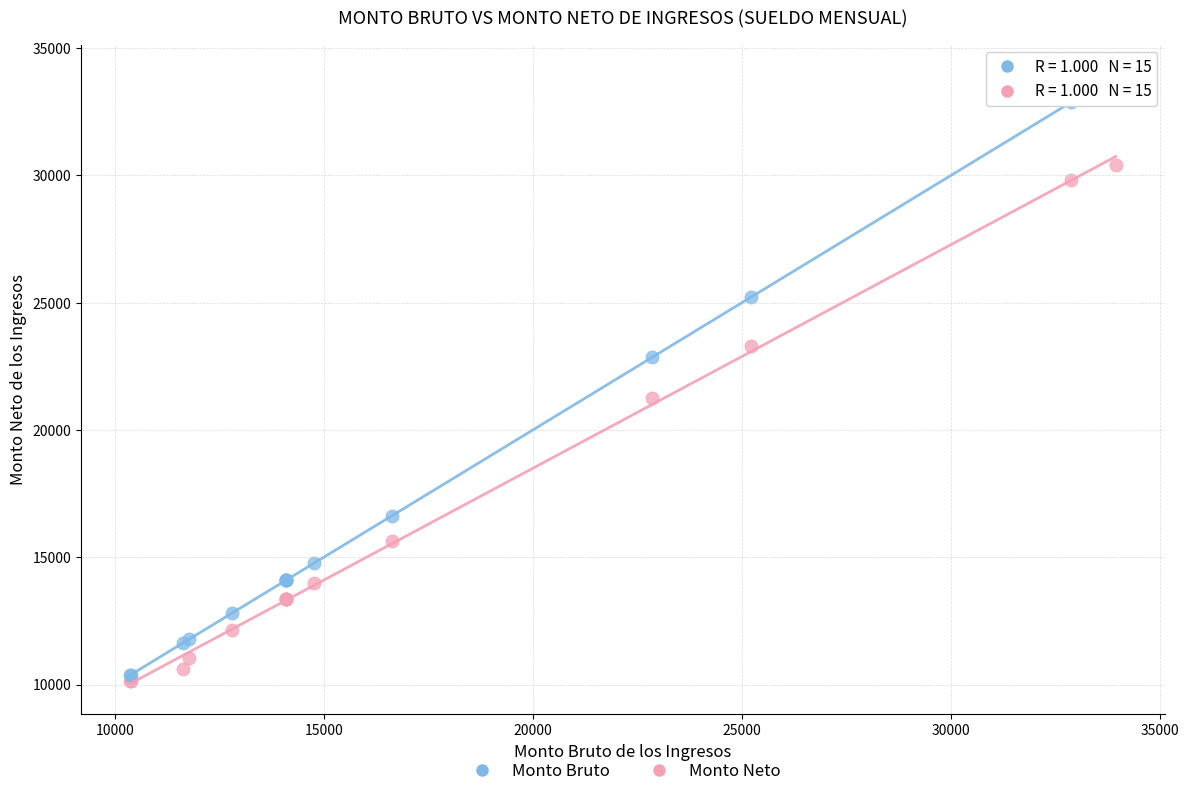

Which series reaches the maximum Y coordinate?

Monto Bruto